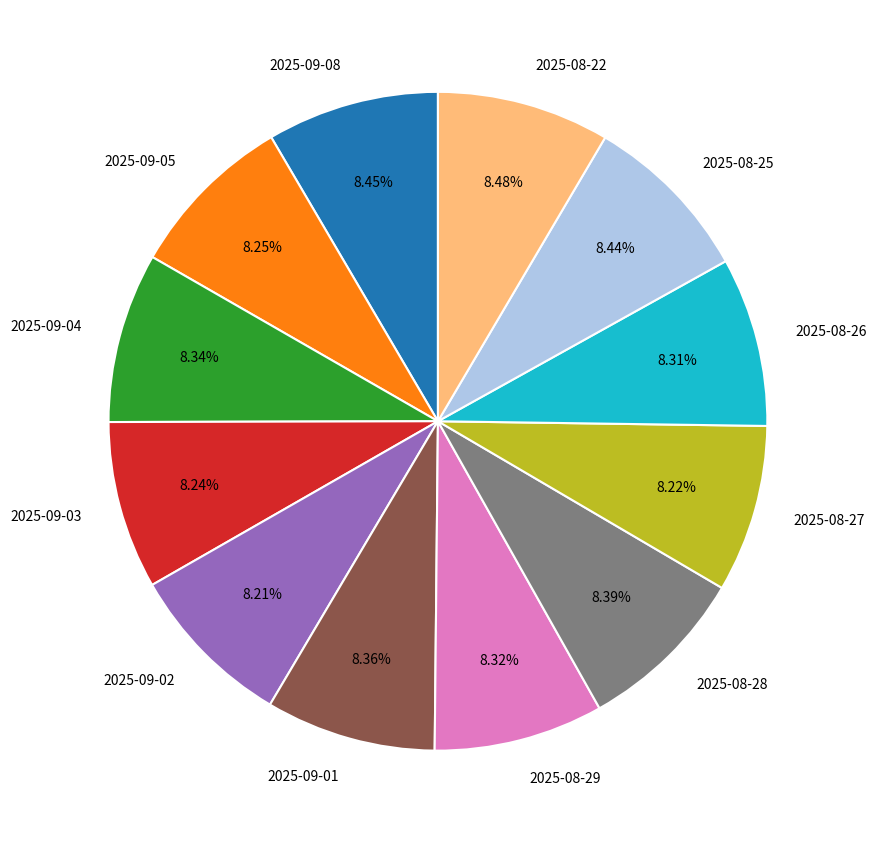

To the nearest percent, what portion does 2025-09-02 represent?

8%